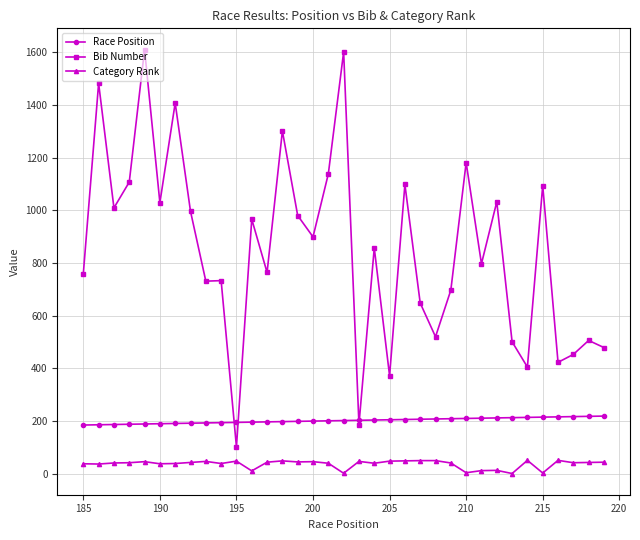

What is the difference between the second highest and minimum values in the Category Rank series?

50